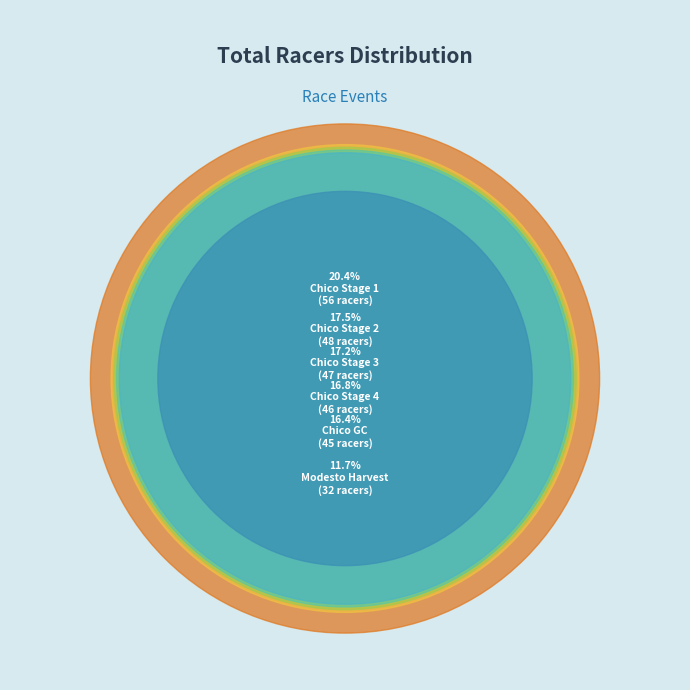

What is the ratio of the value at Chico Stage 2 to the value at Modesto Harvest?

1.5